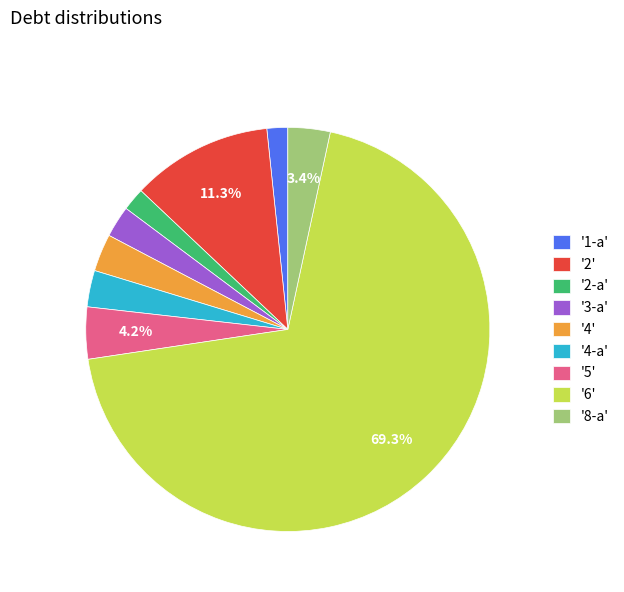

How many segments does this pie chart have?

9